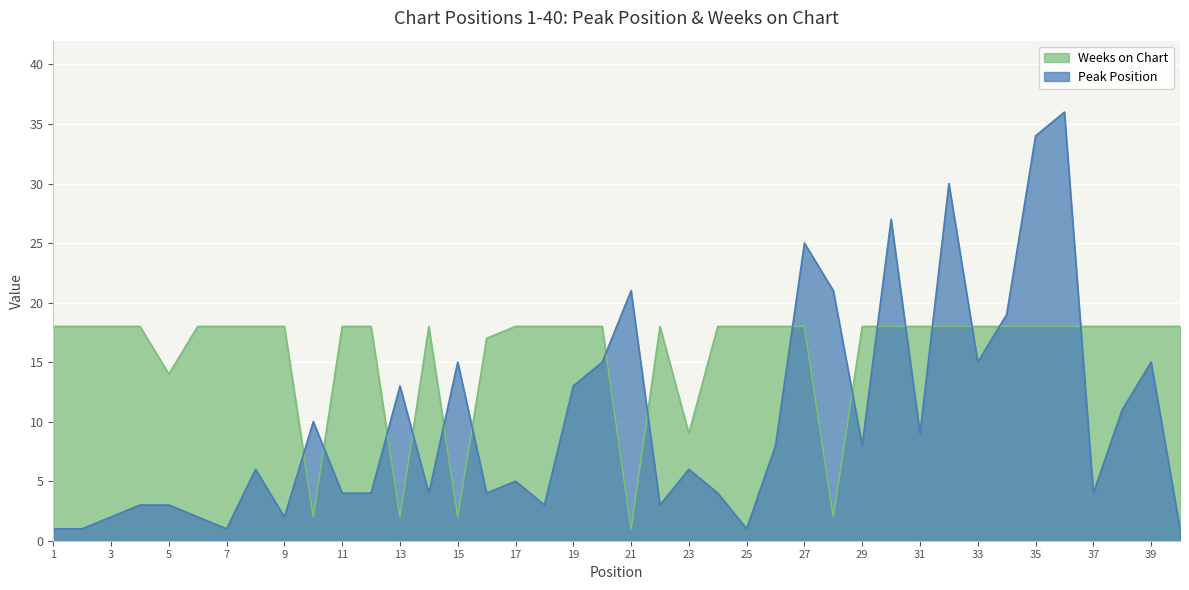

How many intersections are there between Peak Position and Weeks on Chart?

16